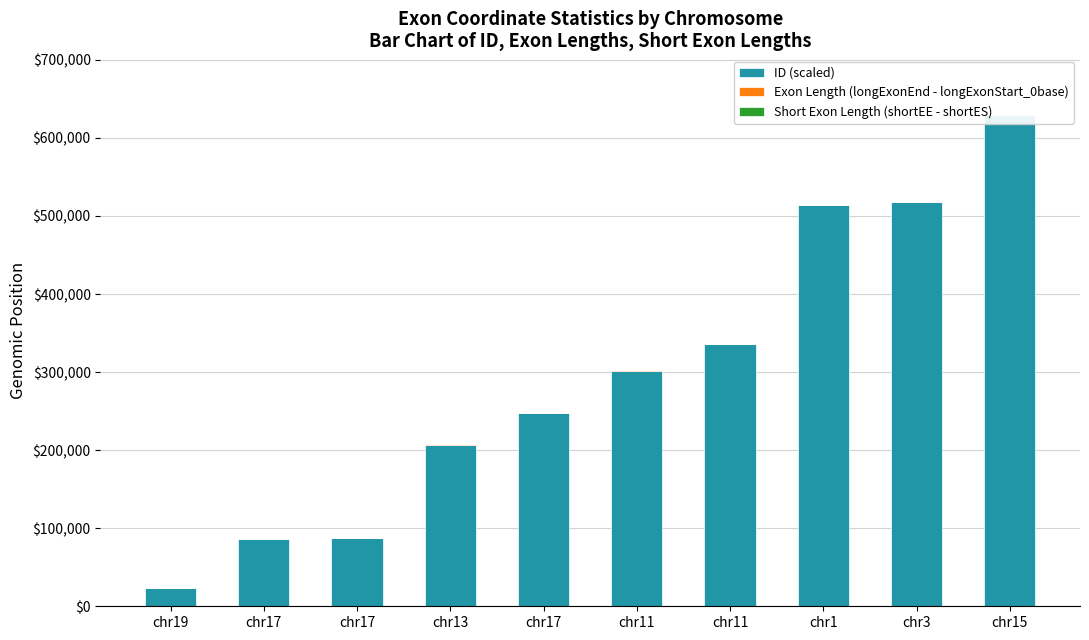

List the labels in order of Short Exon Length (shortEE - shortES) value, smallest first.

chr13, chr11, chr17, chr1, chr17, chr15, chr3, chr17, chr11, chr19